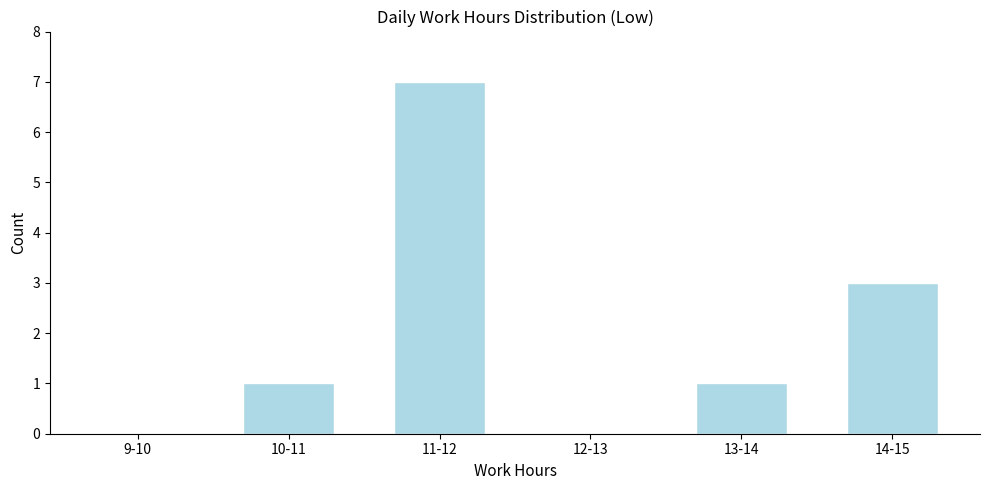

Reading left to right, what are all the values shown in this chart?

9-10=0	10-11=1	11-12=7	12-13=0	13-14=1	14-15=3